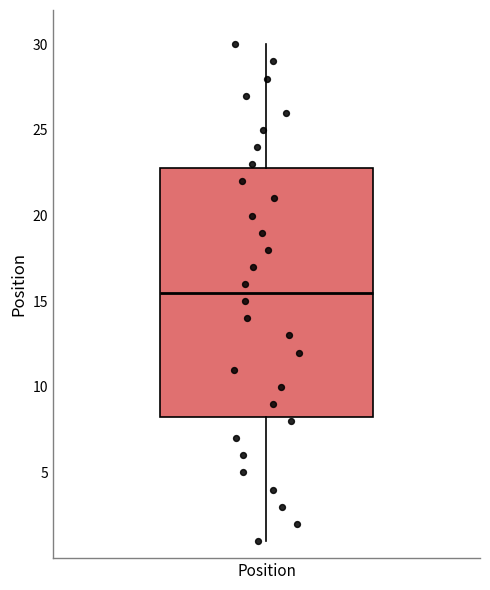

Where is the upper edge of the box for Position on the y-axis? The values are not printed on the chart, so give them approximately, as read against the axis.

23.0